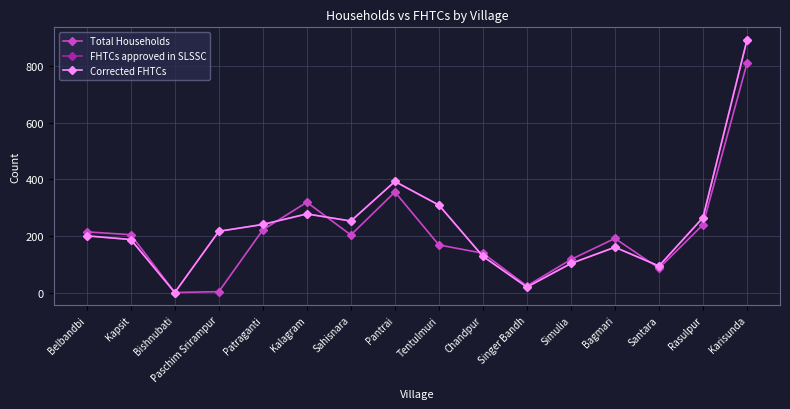

Where is the first local maximum for FHTCs approved in SLSSC?

Kalagram